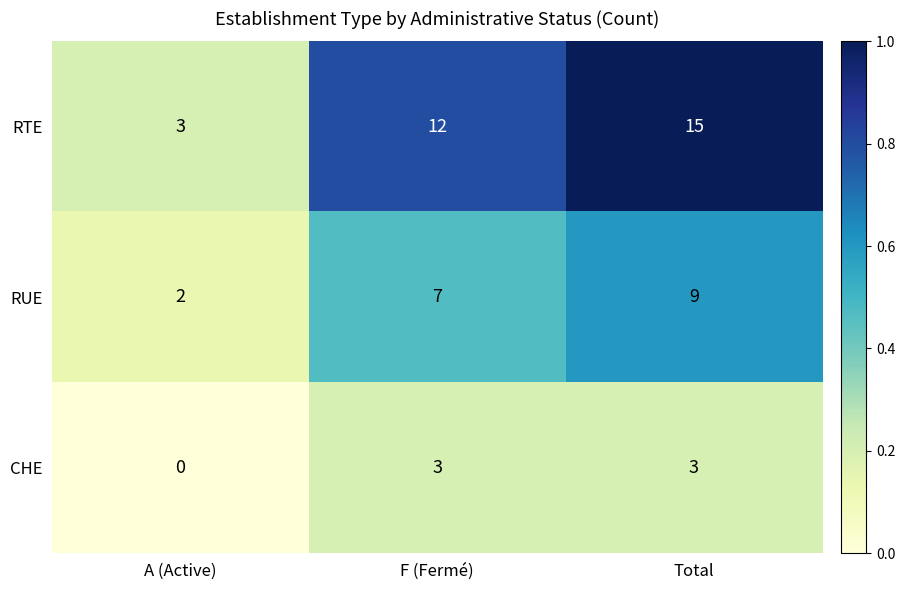

What is the difference between the maximum and minimum values in the RTE series?

12